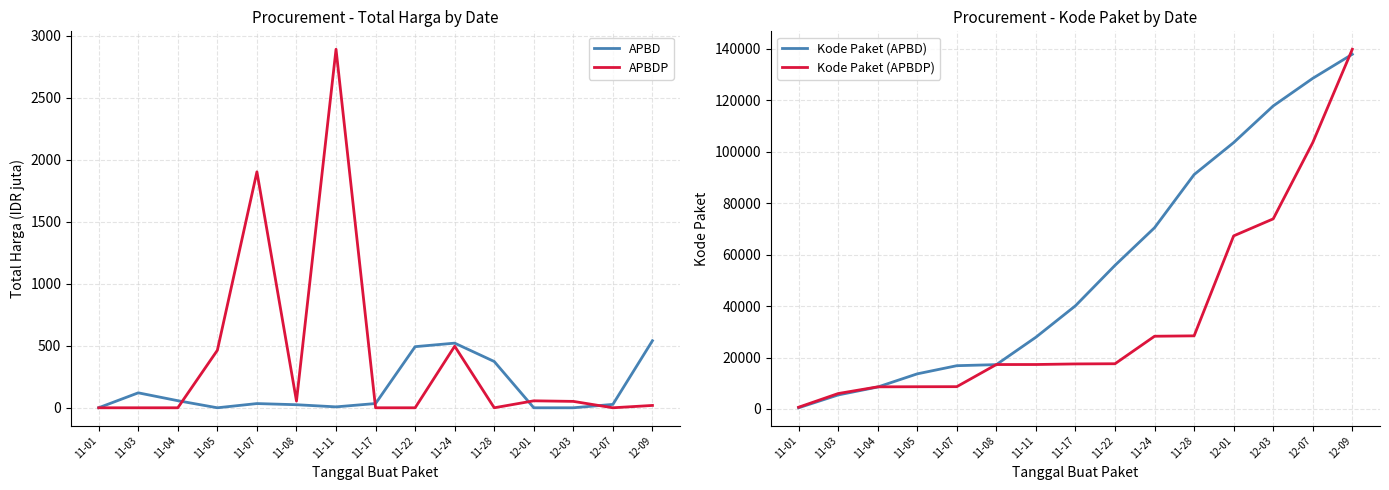

Does the chart have visible grid lines?

Yes